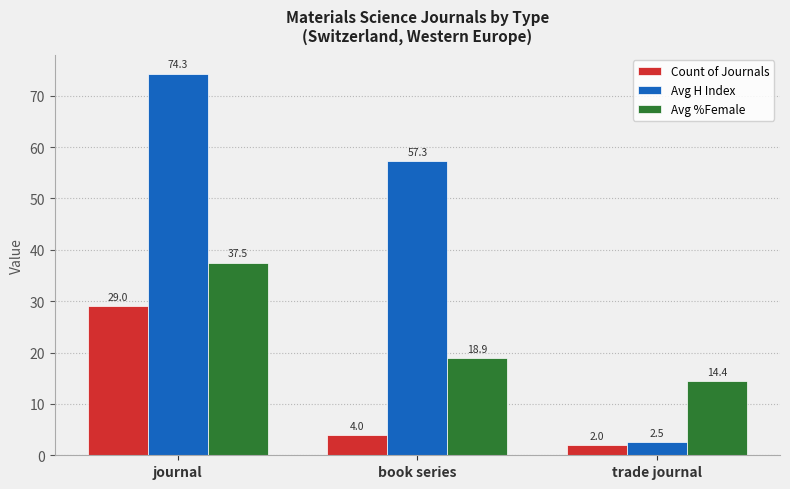

Reading right to left, list all the values displayed in this chart.

Count of Journals: 2.0	4.0	29.0
Avg H Index: 2.5	57.3	74.3
Avg %Female: 14.4	18.9	37.5